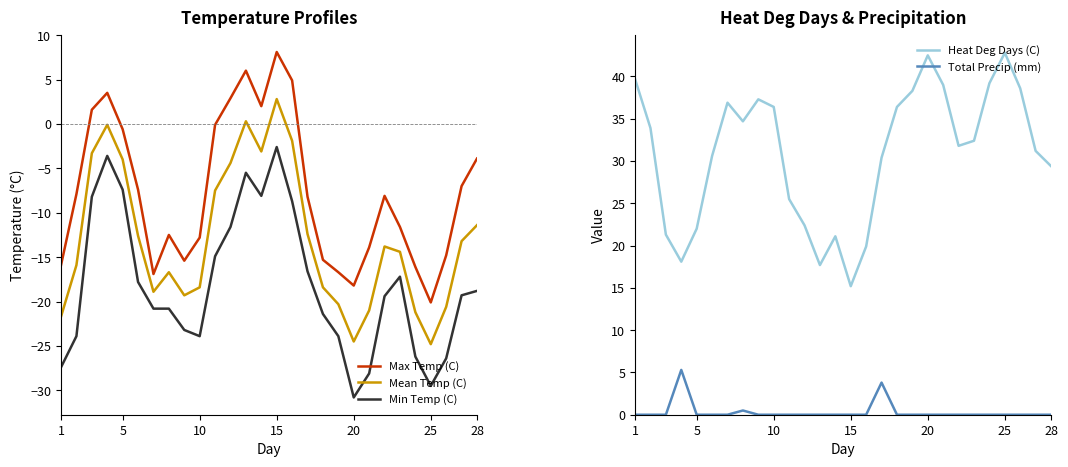

How many interior local peaks does the Total Precip (mm) series have?

3